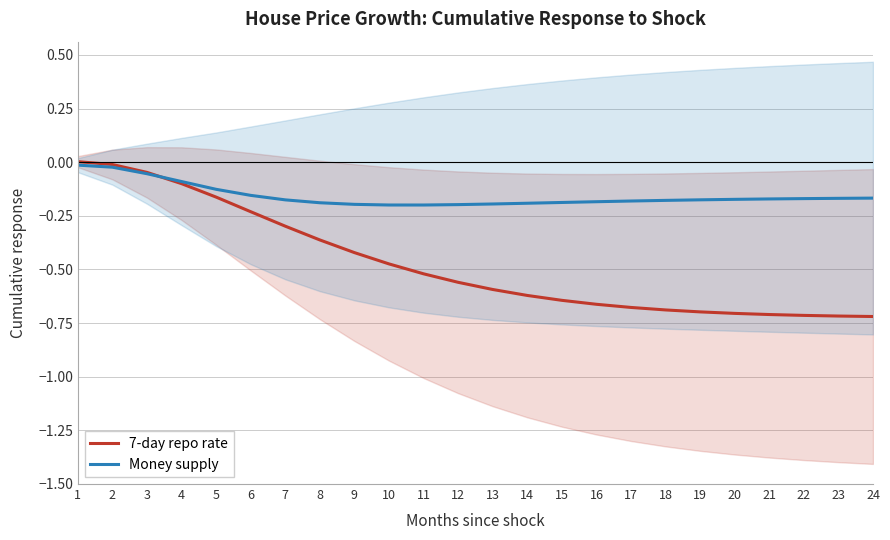

At how many categories does at least one series exceed 0?

1